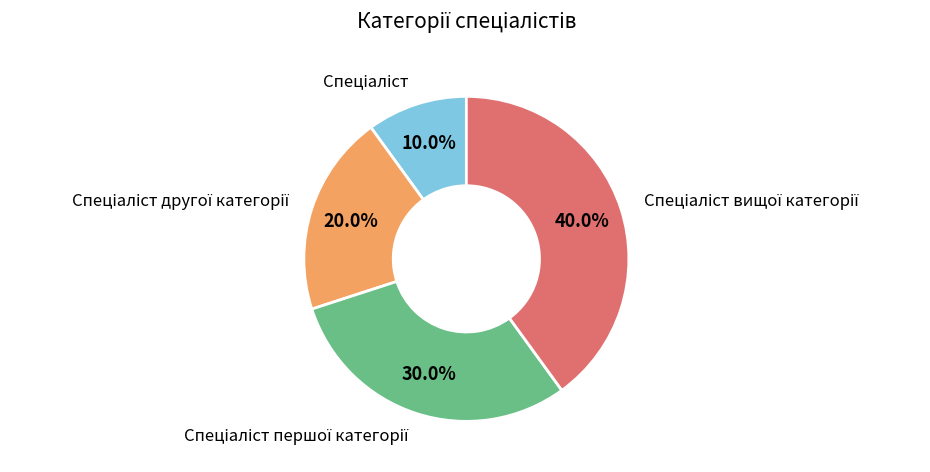

Is there any slice that represents more than half of the pie?

No